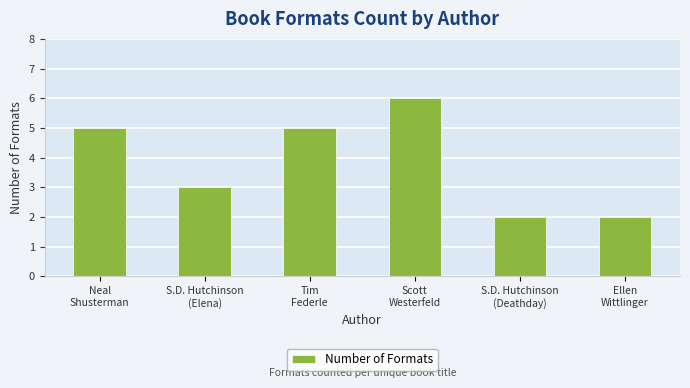

What is the greatest value displayed?

6